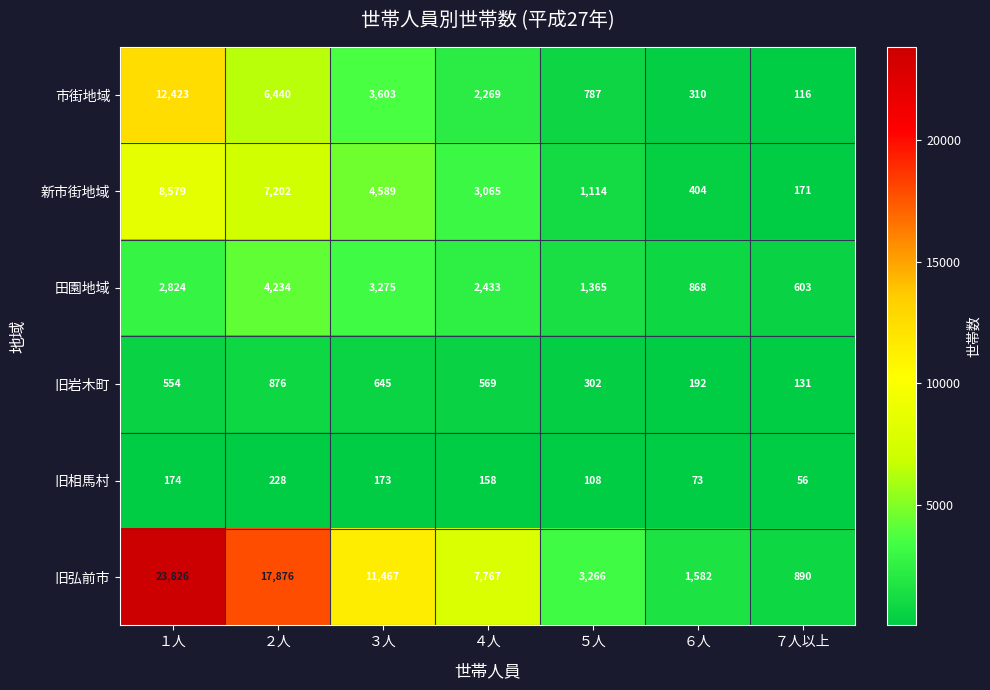

Where does the 旧弘前市 series first go above 7767?

１人